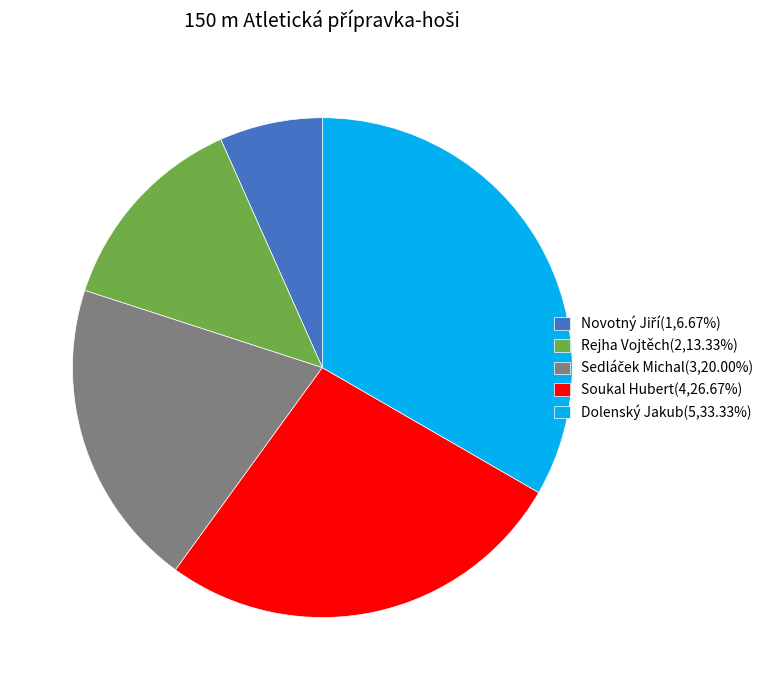

Does any single category account for the majority?

No